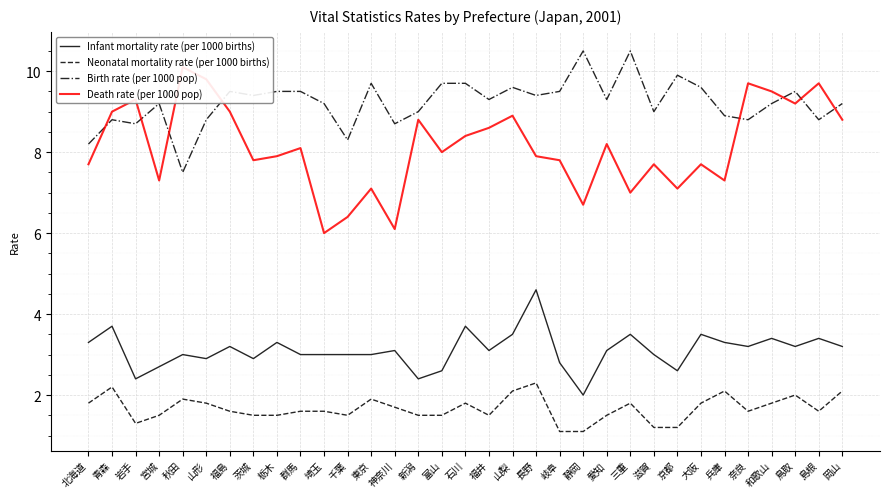

The value of Birth rate (per 1000 pop) at 鳥取 is 12.8. True or false?

False